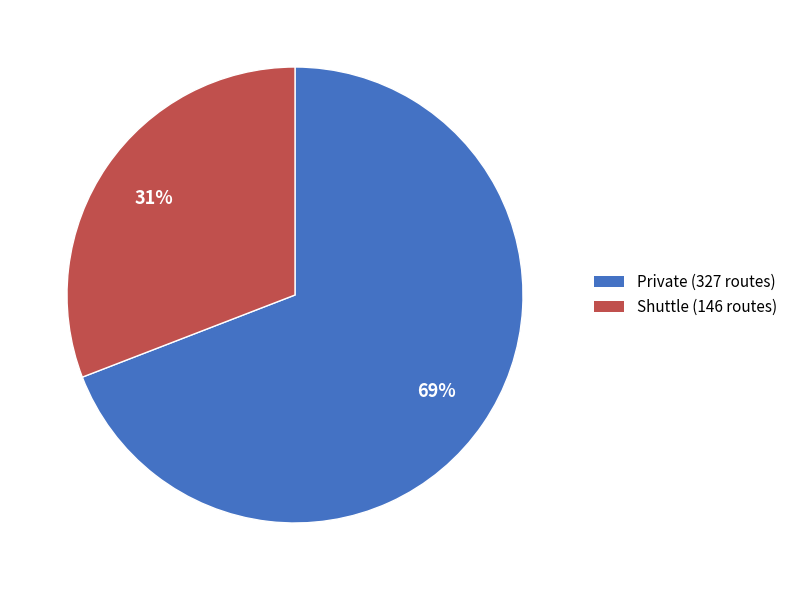

What is the ratio of the value at Shuttle (146 routes) to the value at Private (327 routes)?

0.4